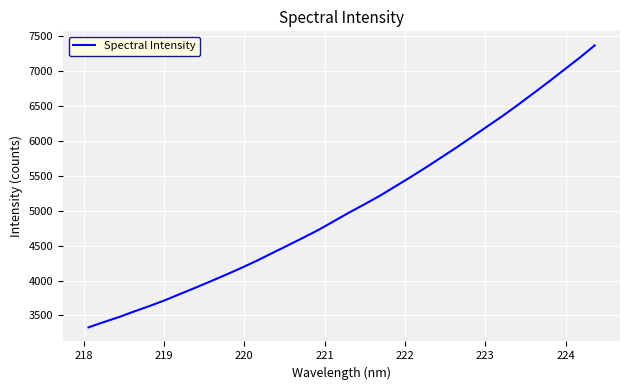

What is the difference between the maximum and minimum values?

4042.5